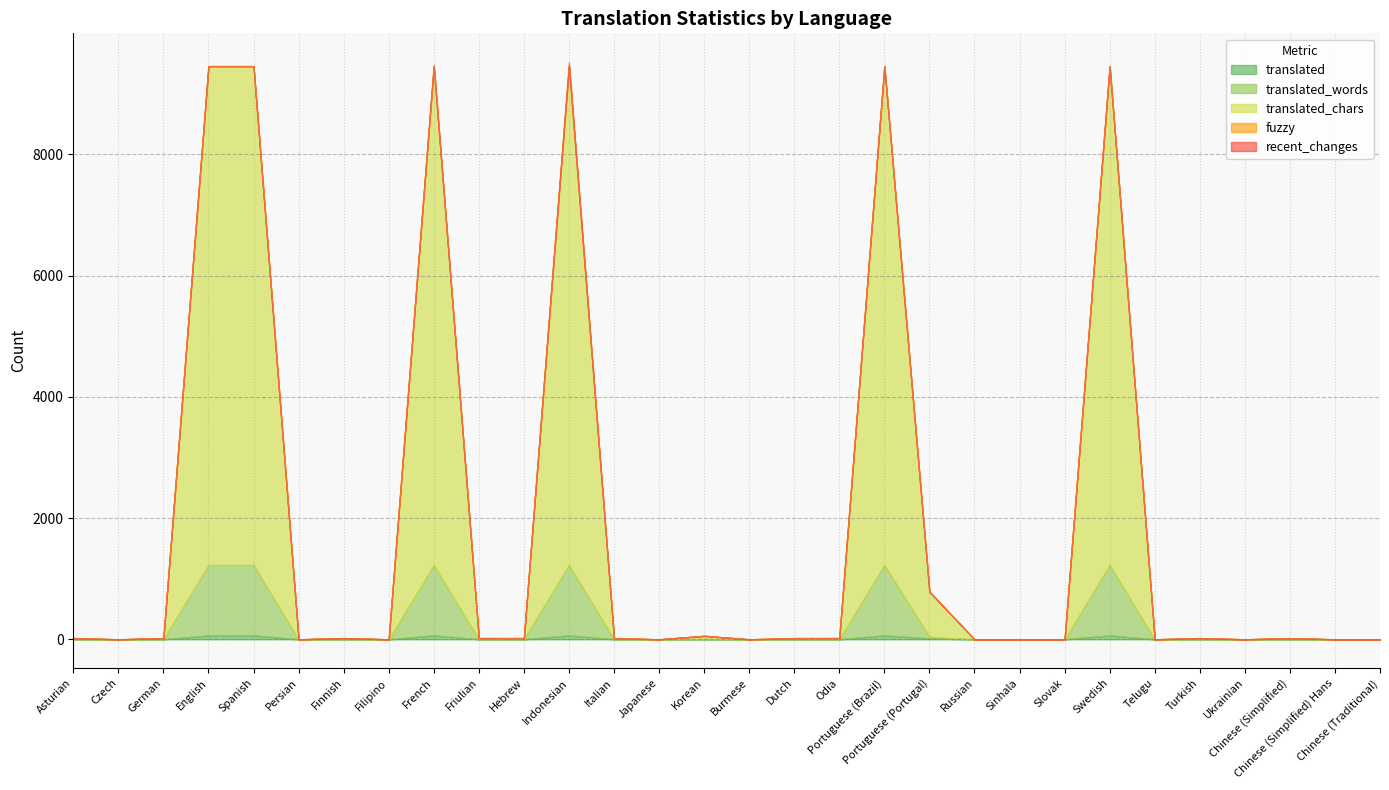

At how many categories does at least one series exceed 7866?

6